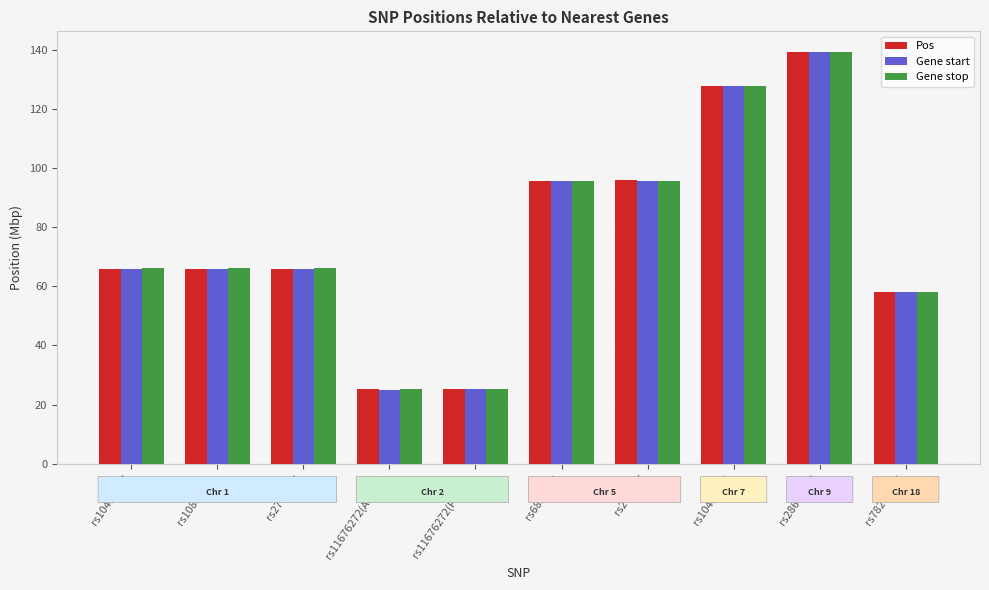

Is it true that Pos equals 16.8 at rs10889551?

False